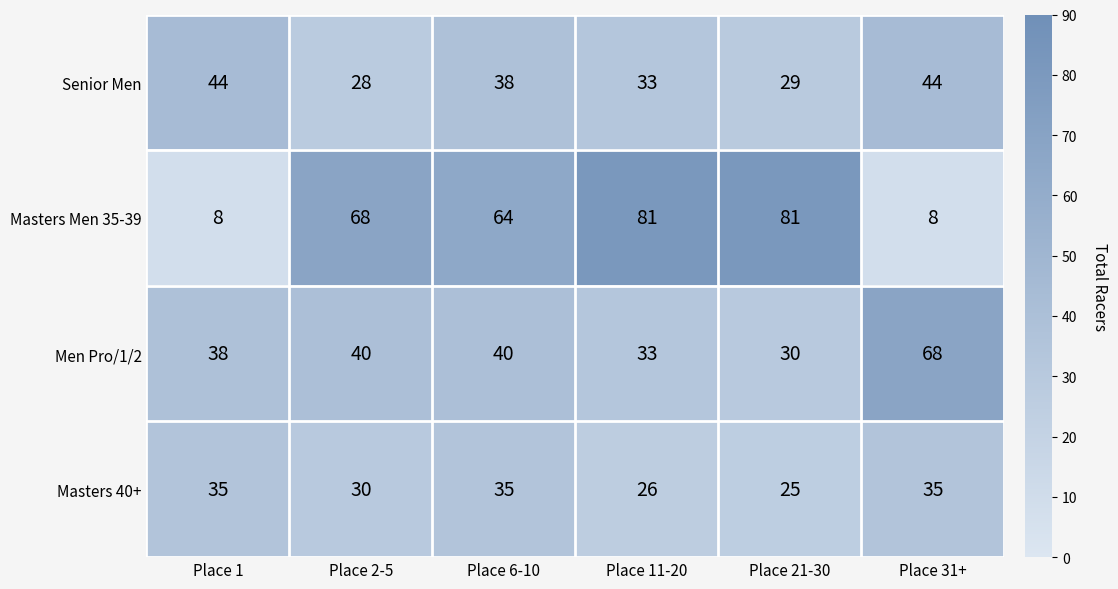

What is the spread (max minus min) of values at Place 2-5?

40